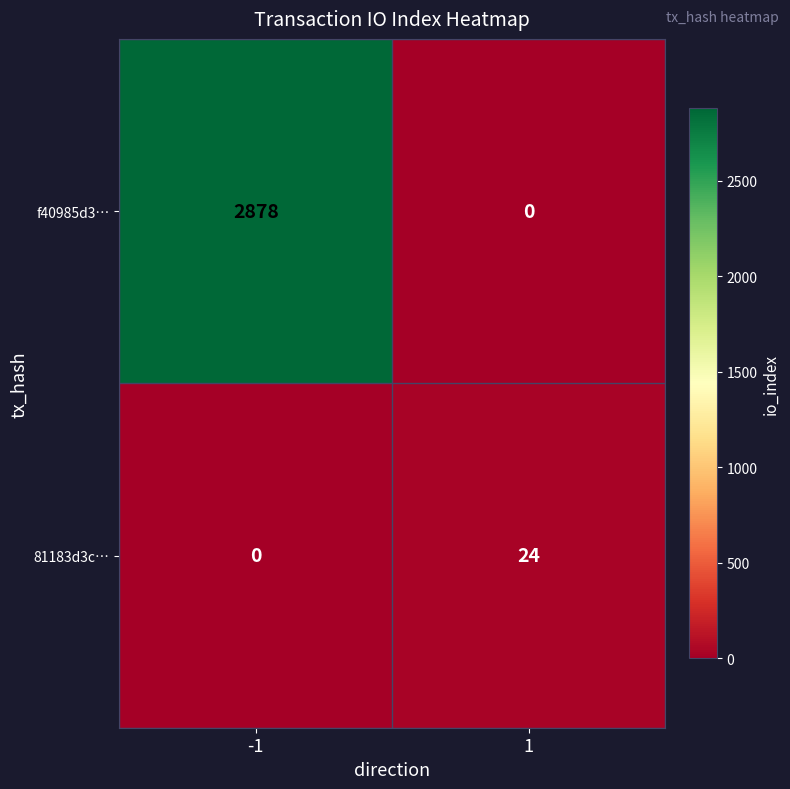

Which series changed the most between -1 and 1?

f40985d3…